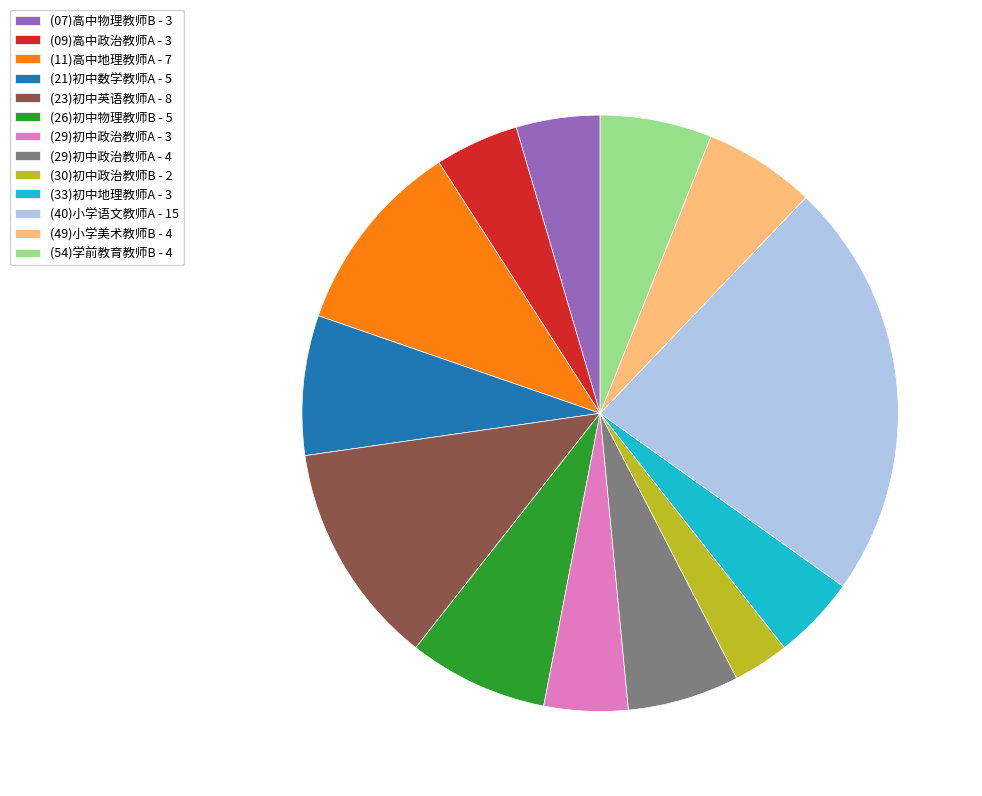

How many segments does this pie chart have?

13